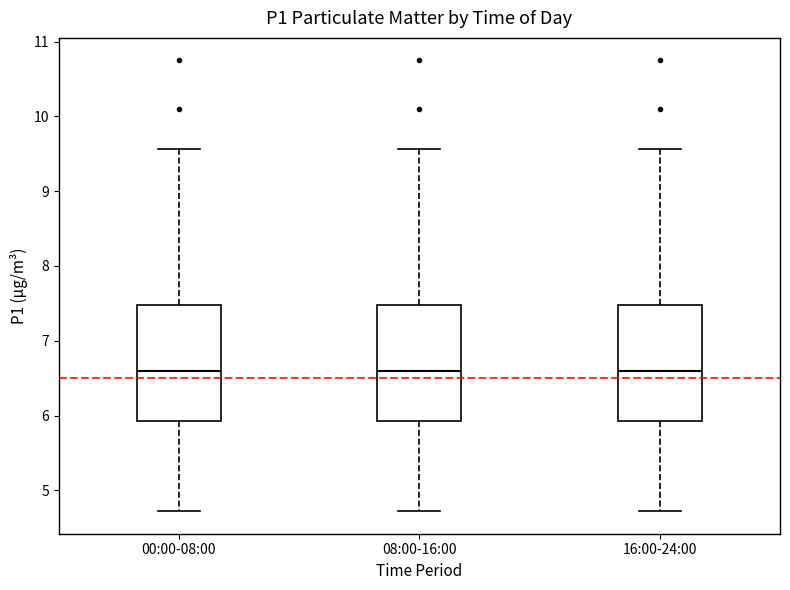

Reading left to right, read every box against the y-axis: the position of its median line, the range the box covers, and the ends of its whiskers. The values are not printed on the chart, so give them approximately, as read against the axis.

00:00-08:00: median 6.6, box 5.9 to 7.5, whiskers 4.7 to 9.6
08:00-16:00: median 6.6, box 5.9 to 7.5, whiskers 4.7 to 9.6
16:00-24:00: median 6.6, box 5.9 to 7.5, whiskers 4.7 to 9.6